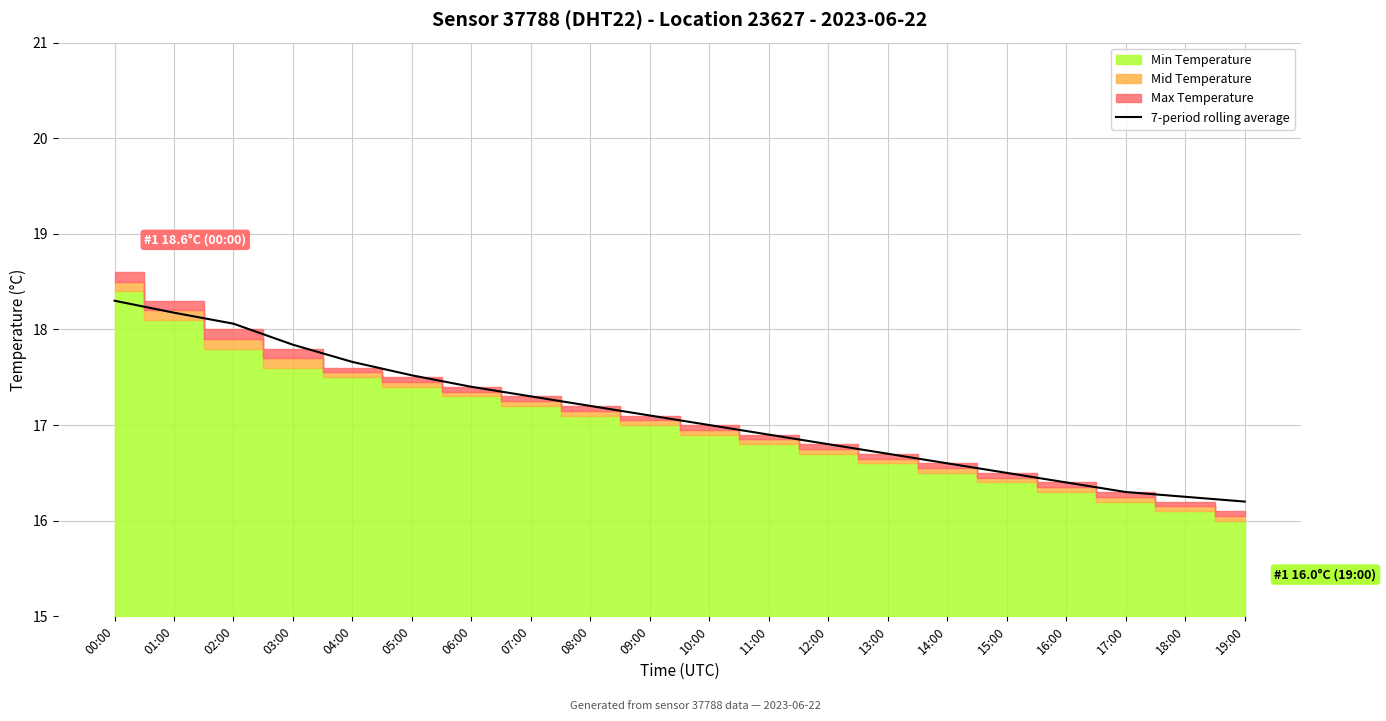

How many data points are less than 17?

10